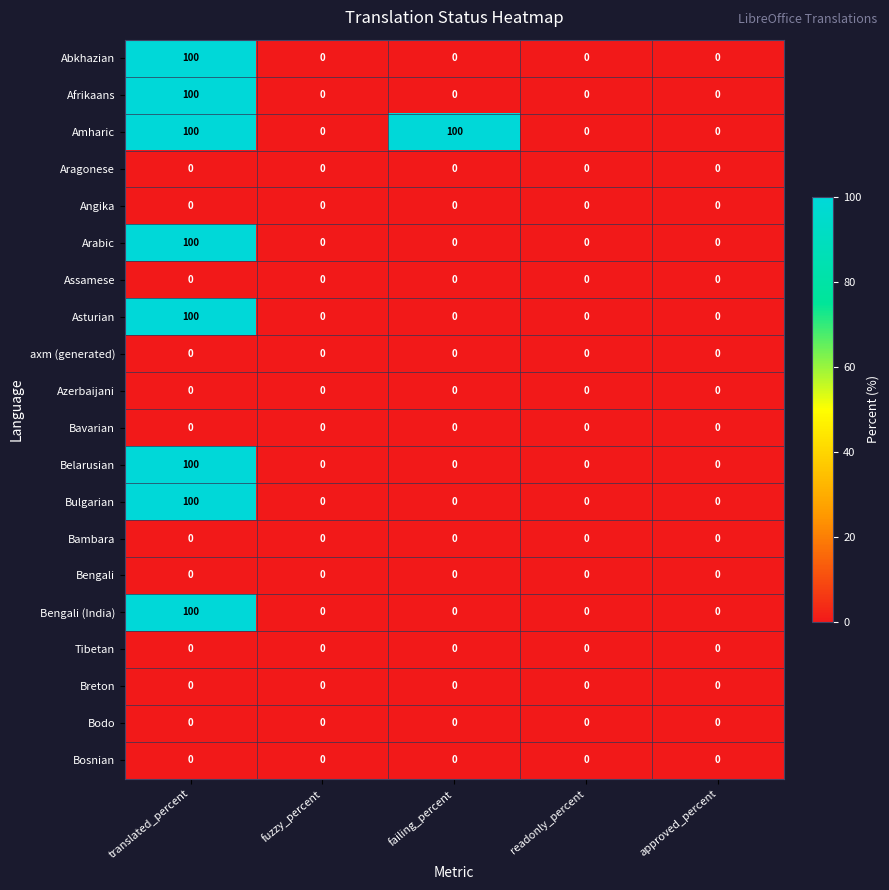

The Asturian series shows 0 at failing_percent. True or false?

True